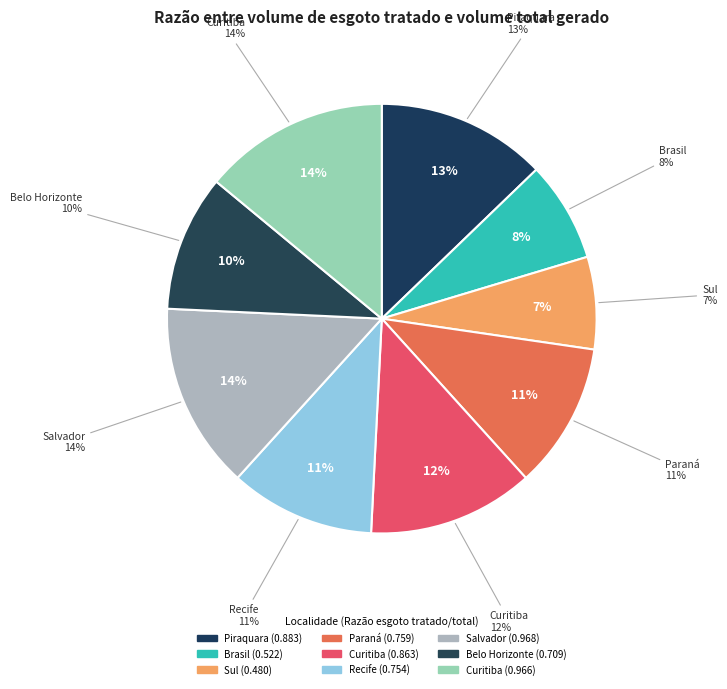

True or false: Paraná (UF) accounts for 11% of the total.

True